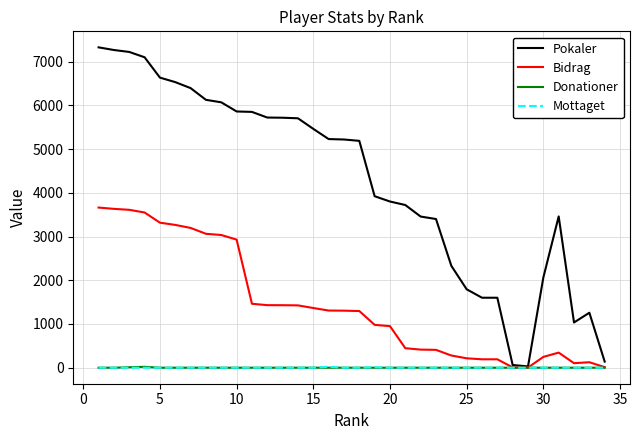

Which series has the largest range (max minus min)?

Pokaler